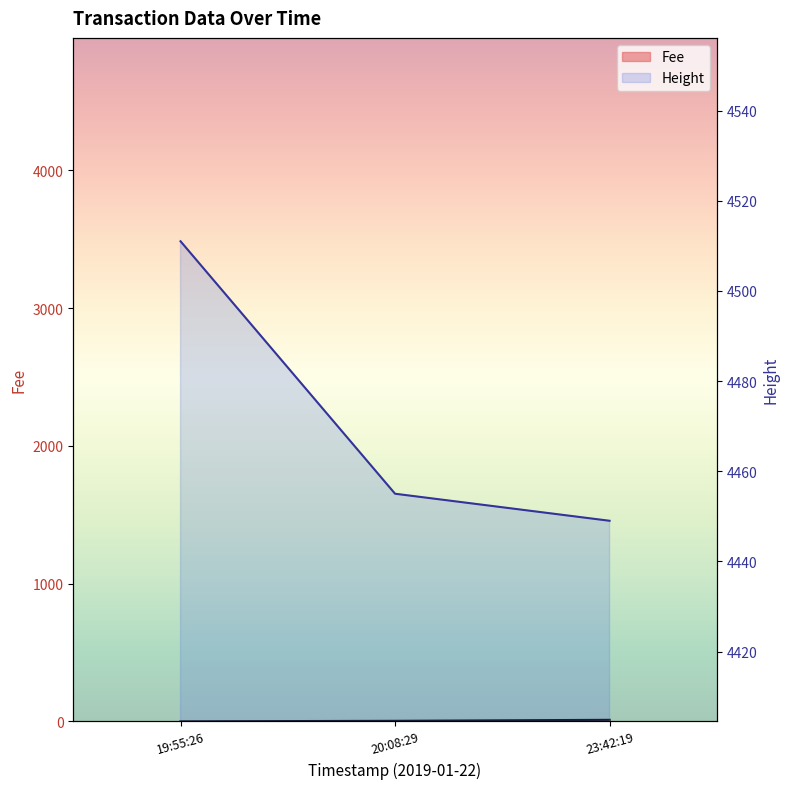

What is the difference between the maximum and minimum values in the Fee series?

11.2